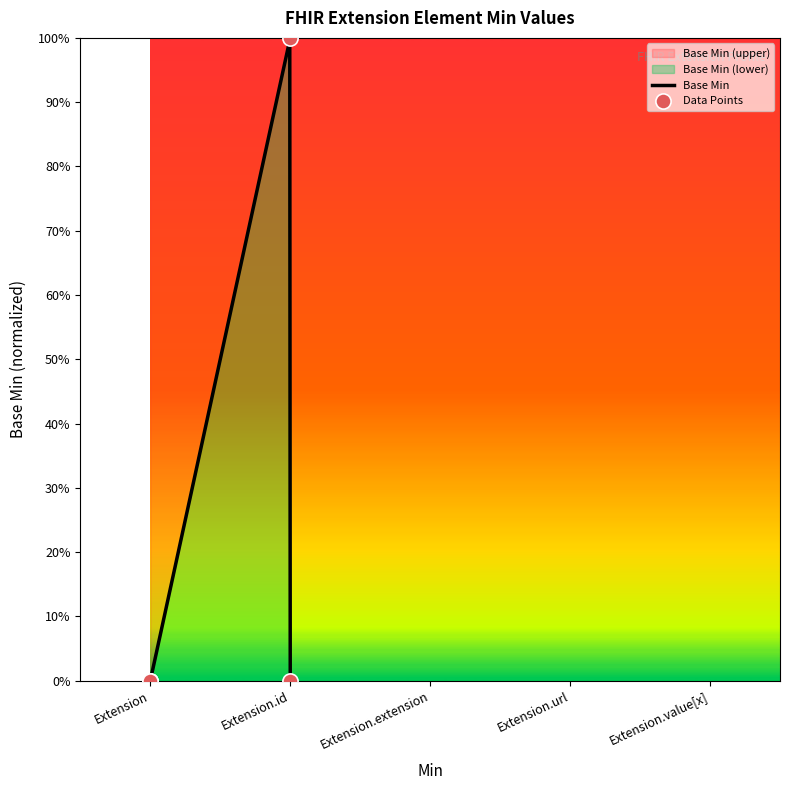

Which has a higher value, Extension or Extension.id?

Extension